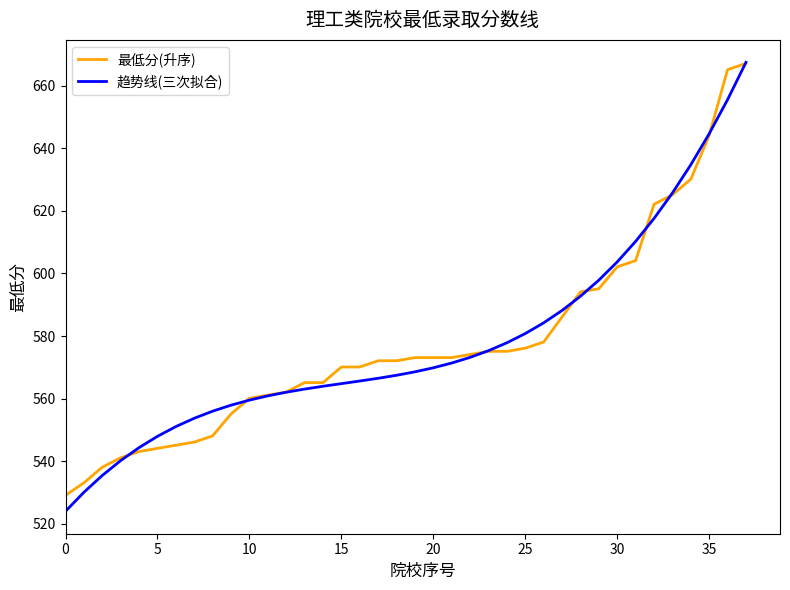

What is the minimum value shown in the chart?

524.0